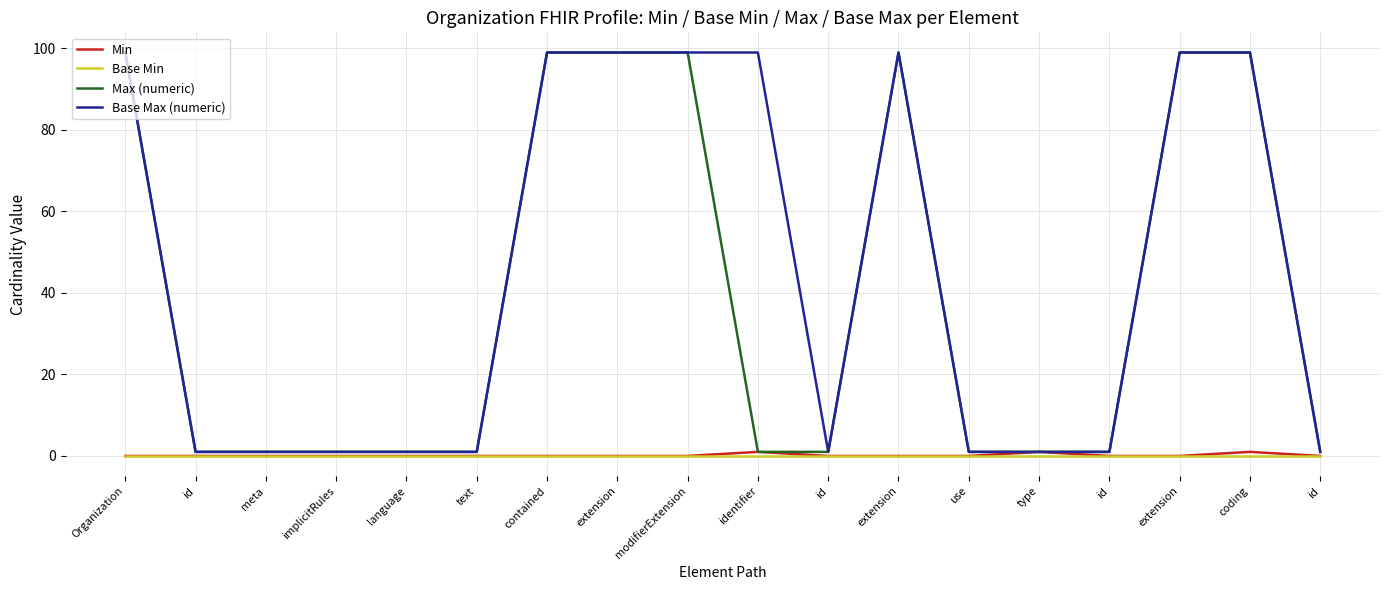

What are all the series names shown in the legend?

Min, Base Min, Max (numeric), Base Max (numeric)